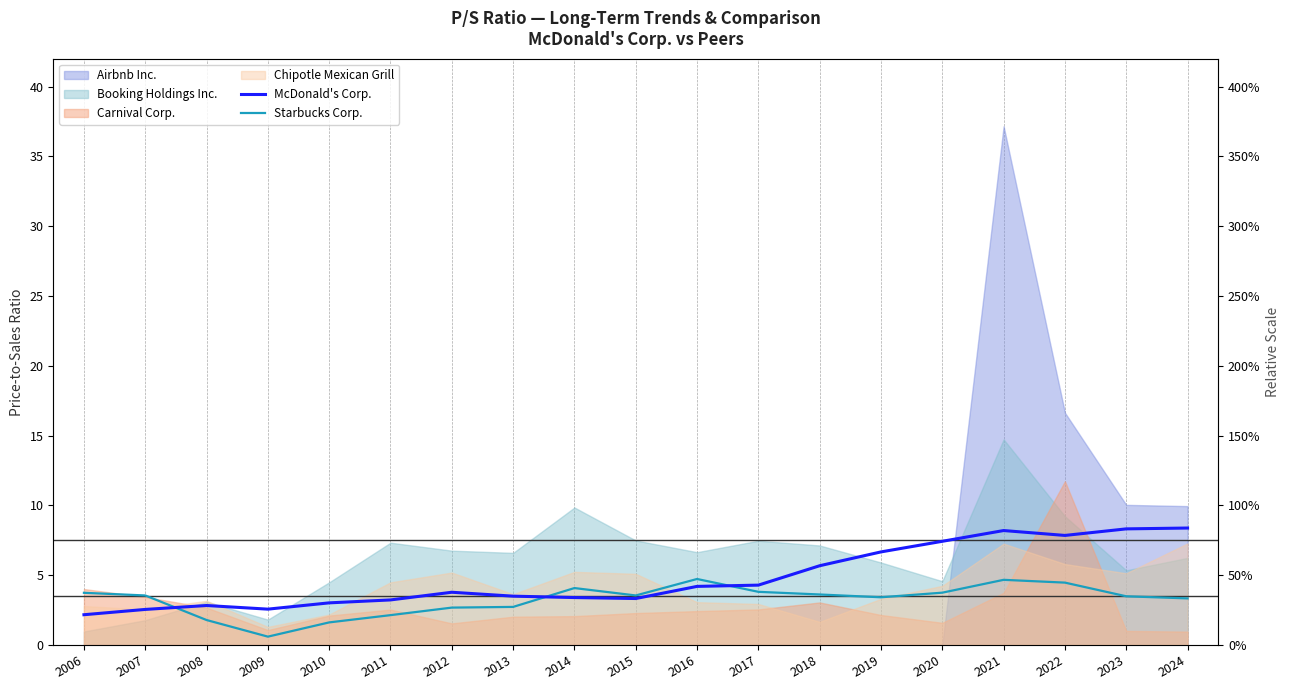

Rank the categories by Starbucks Corp. value from highest to lowest.

2016, 2021, 2022, 2014, 2017, 2020, 2006, 2018, 2007, 2015, 2023, 2019, 2024, 2013, 2012, 2011, 2008, 2010, 2009